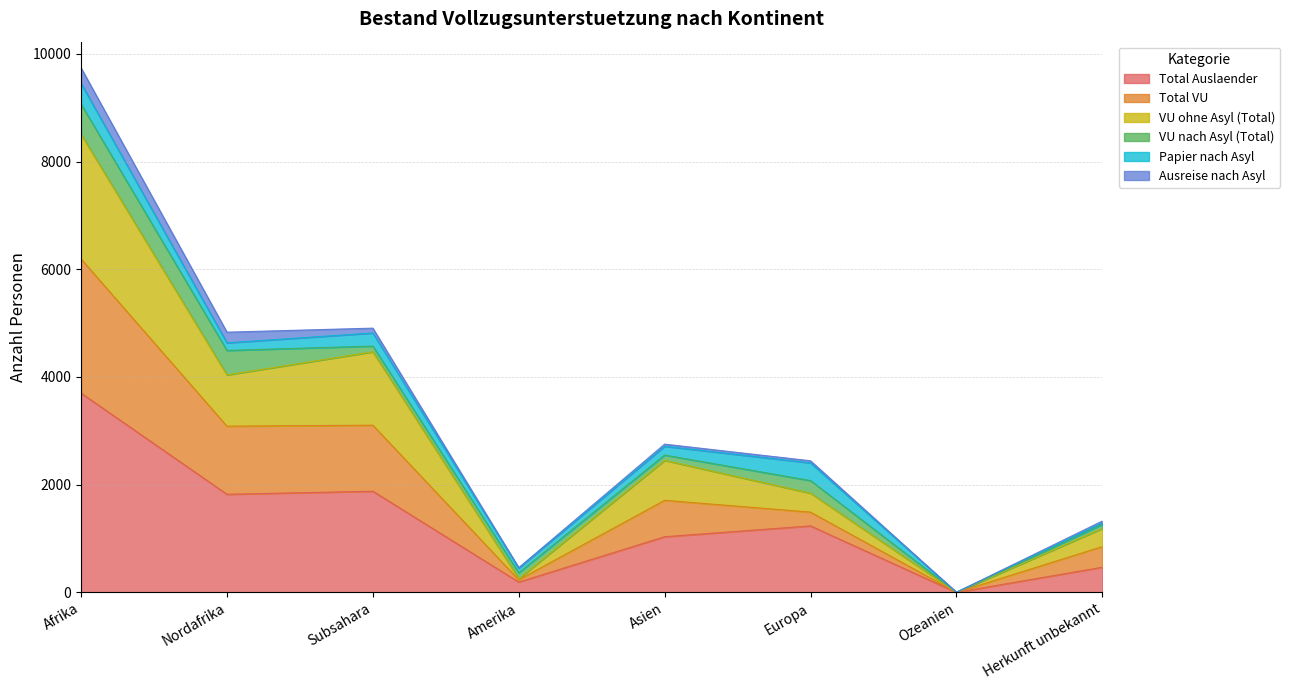

What is the highest value of the Total Auslaender series?

3701